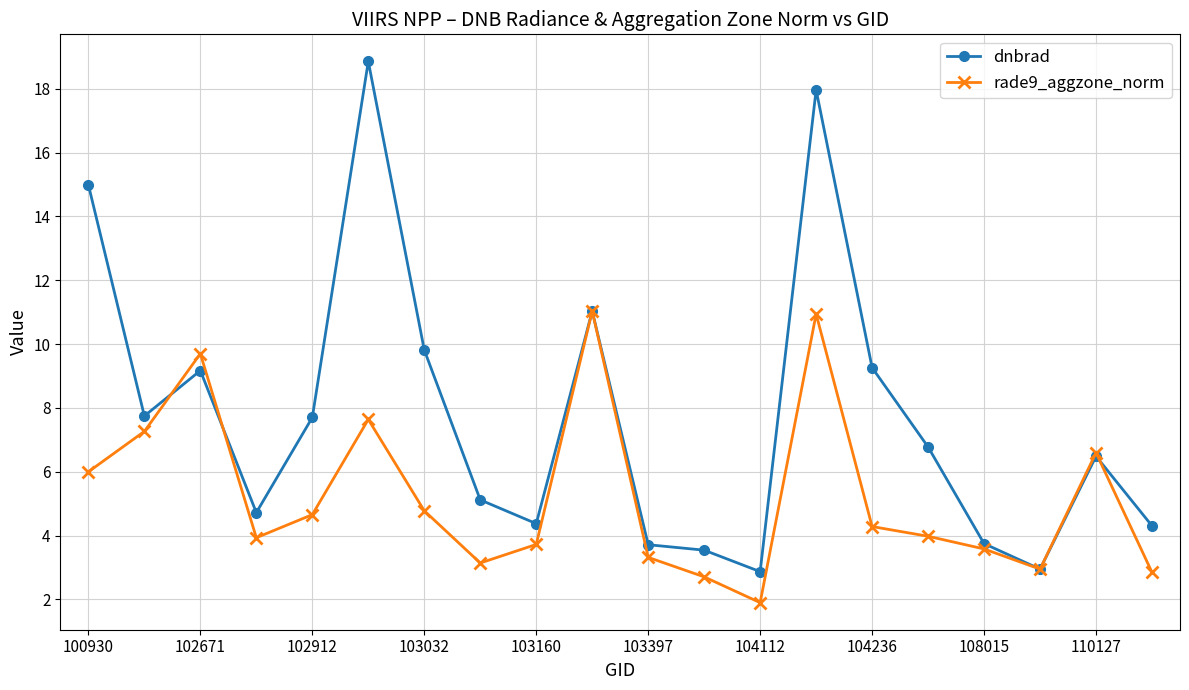

True or false: dnbrad has more than 0 interior local peaks.

True